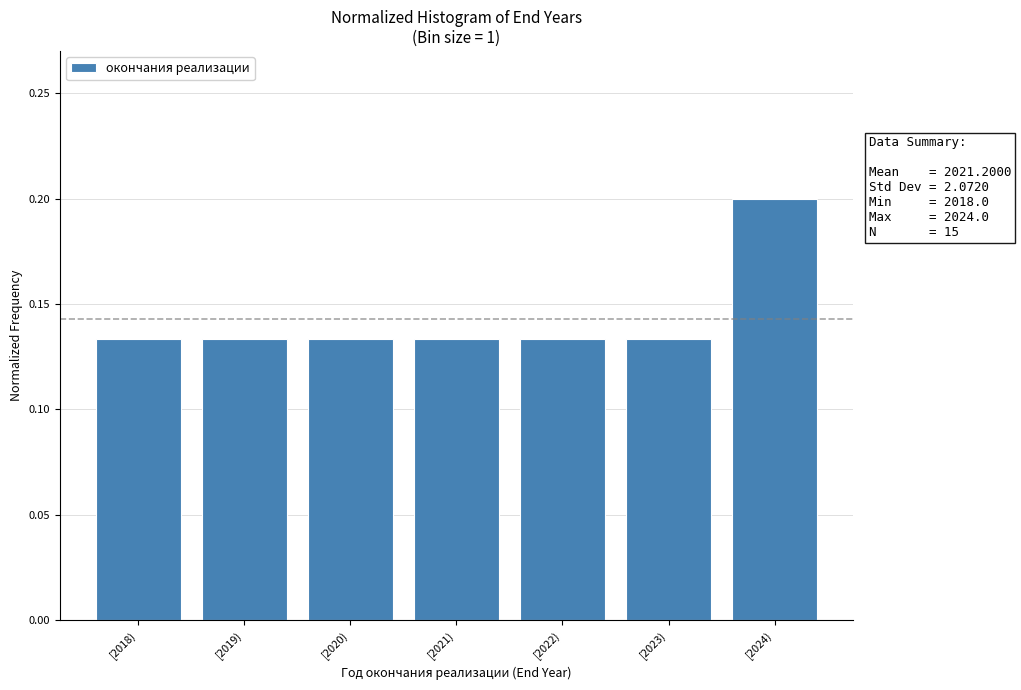

Which range on the x-axis has the tallest bar?

2023.5 to 2024.5